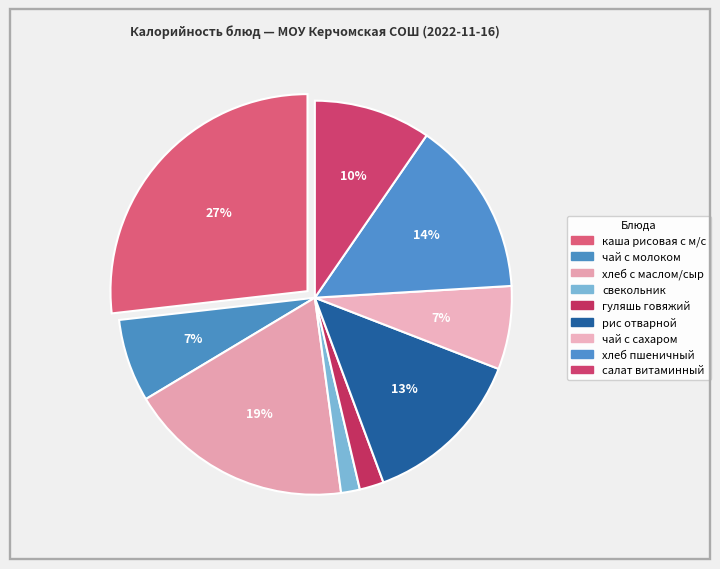

How many slices are in this pie chart?

9